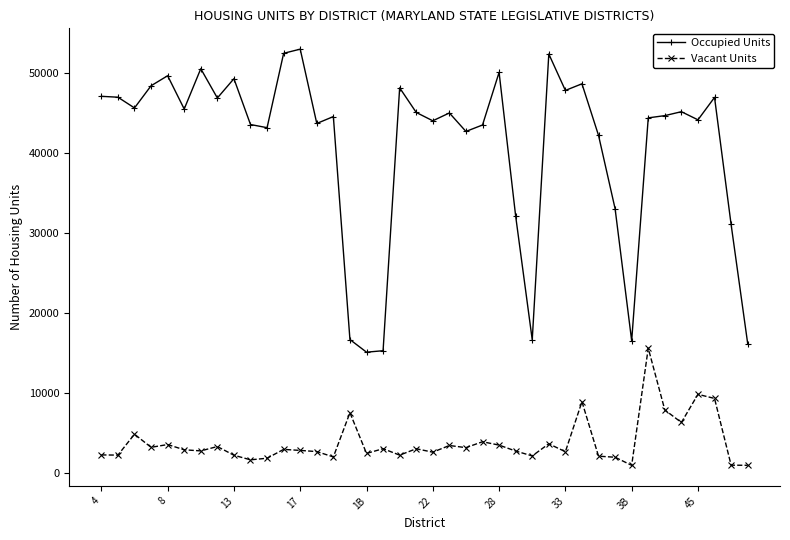

What is the average value of the Occupied Units series?

40968